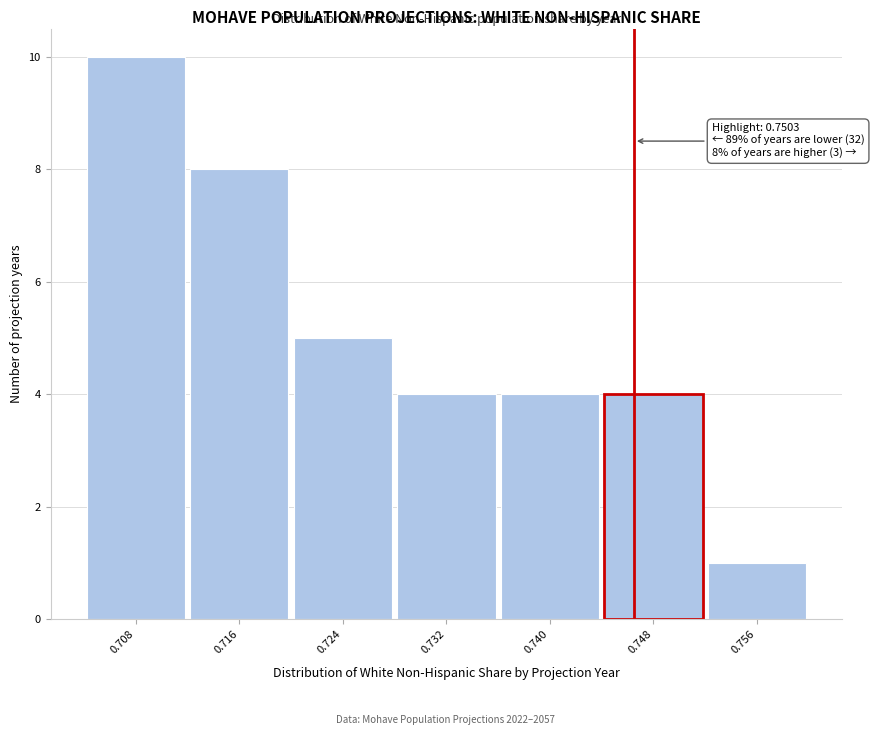

Reading right to left, transcribe all the data shown in this chart.

0.756=1	0.748=4	0.740=4	0.732=4	0.724=5	0.716=8	0.708=10